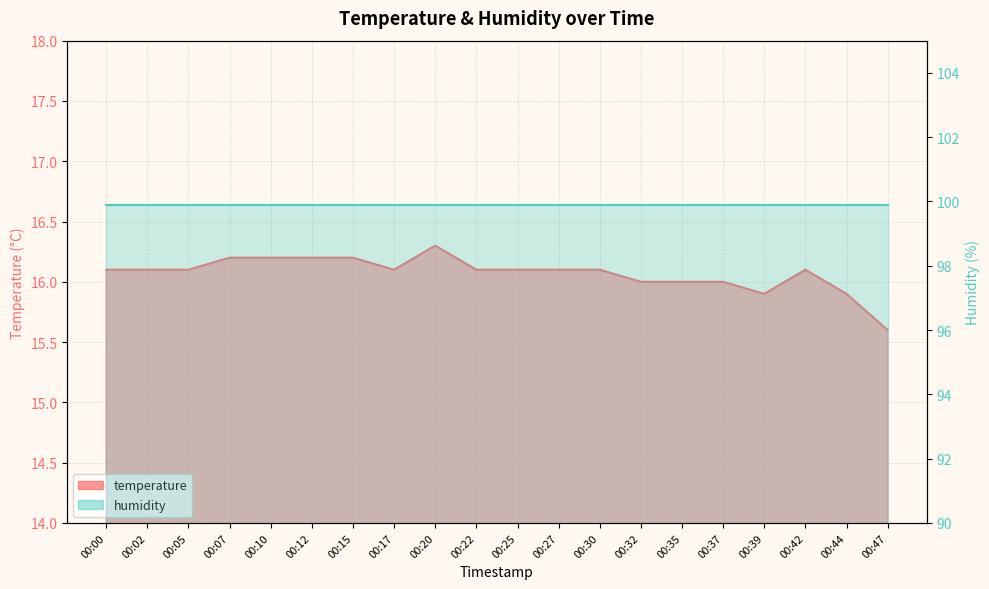

What value does the data have at 00:00?

16.1